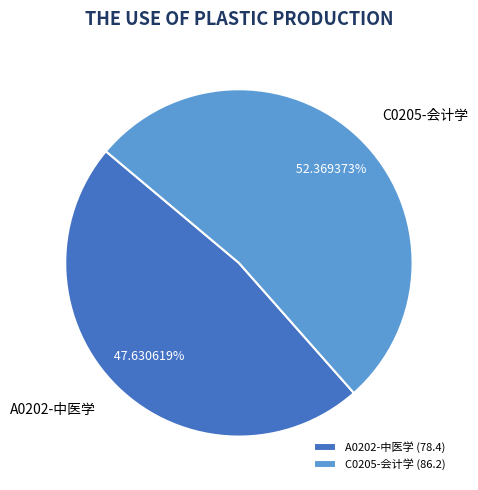

To the nearest percent, what is the average slice percentage?

50%